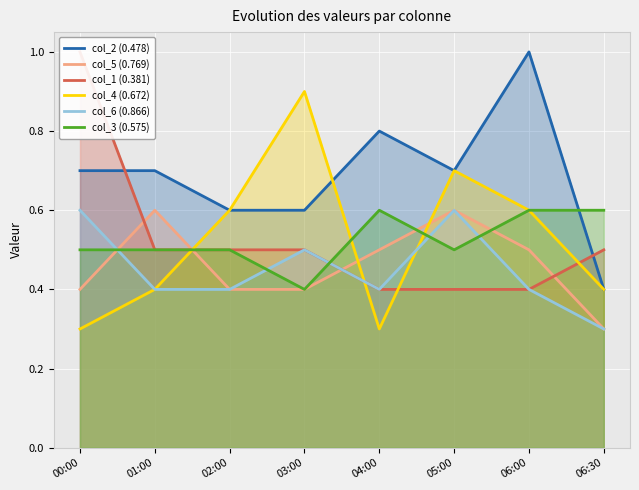

Where is the first local maximum for col_4 (0.672)?

03:00